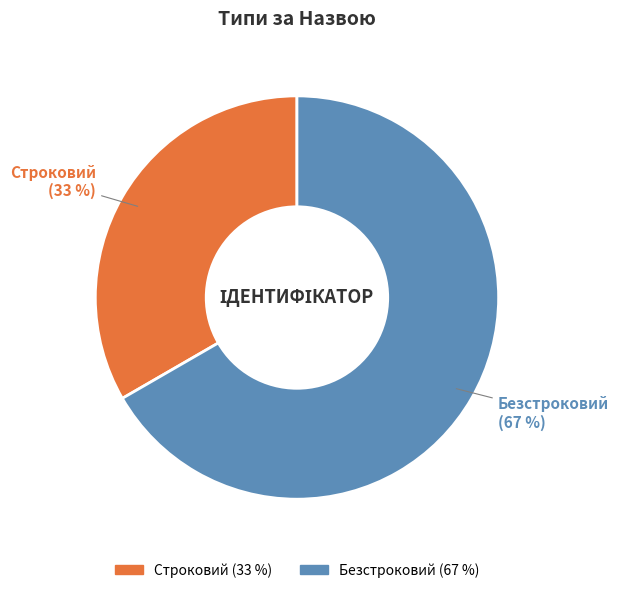

Rank the categories by value from lowest to highest.

Строковий, Безстроковий